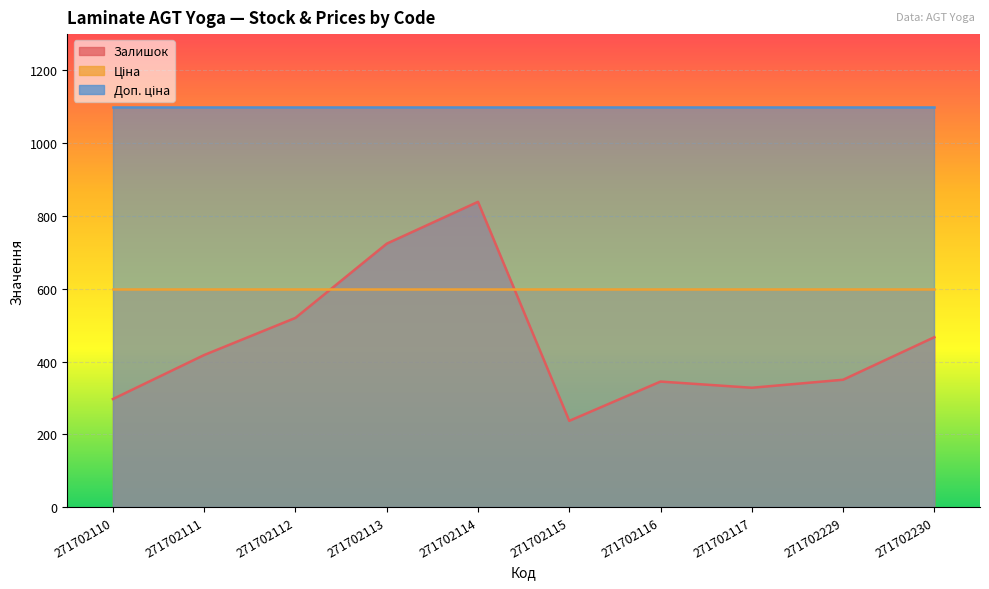

How many values in the Залишок series exceed 418?

4